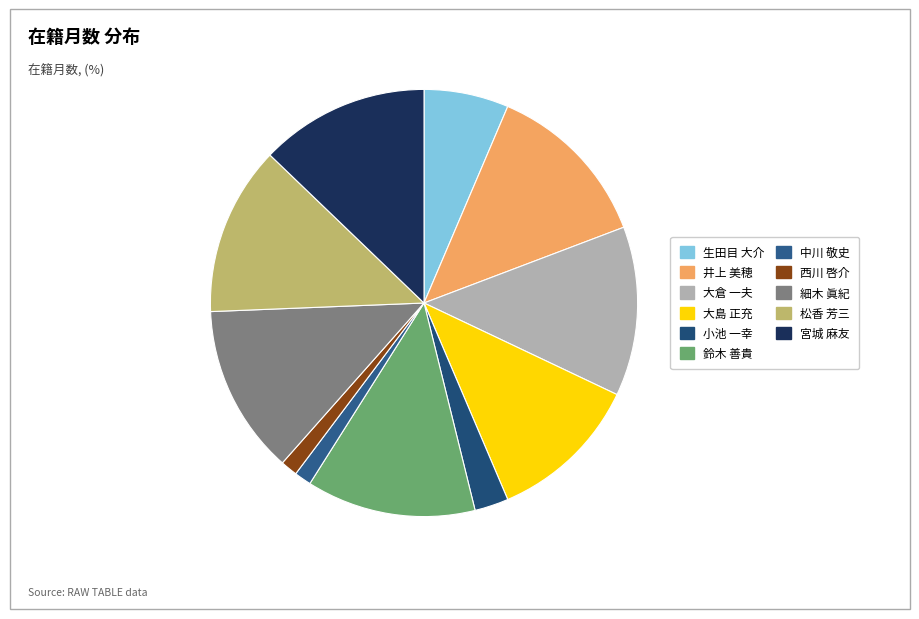

How many slices are in this pie chart?

11